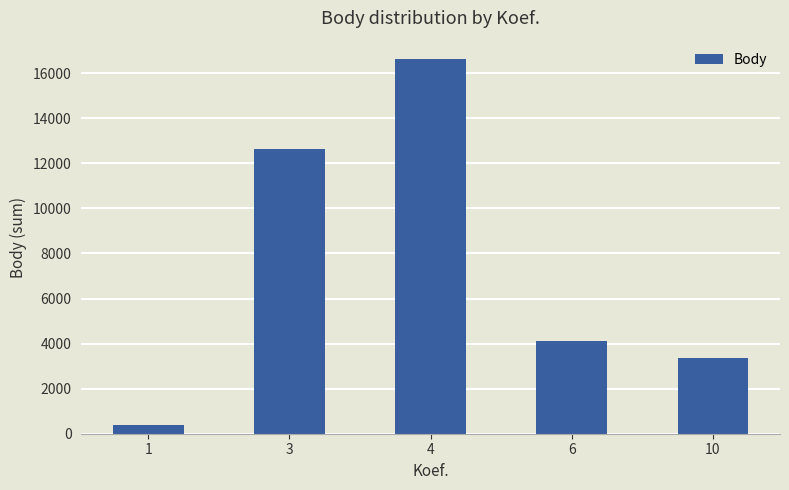

What is the change in value from 1 to 3?

+12243